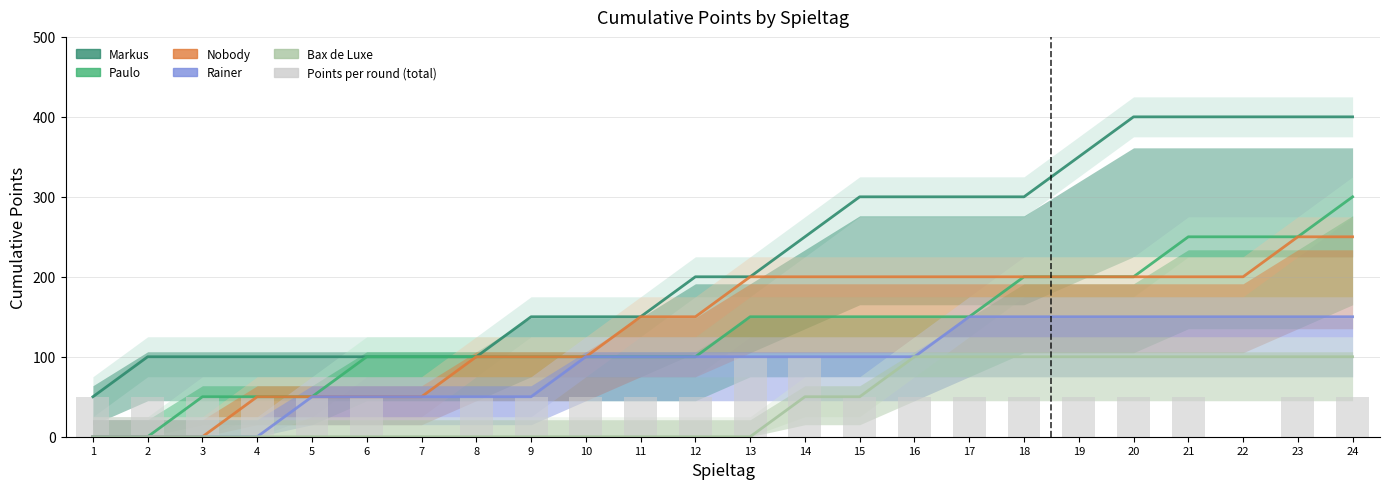

Is it true that Bax de Luxe equals 161 at 16?

False